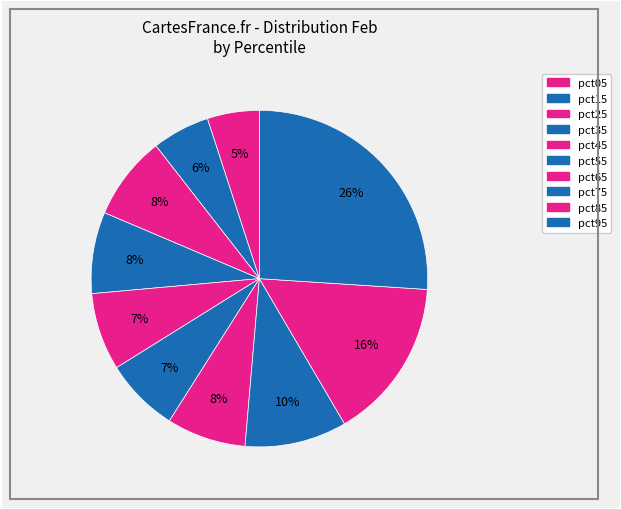

How many segments does this pie chart have?

10